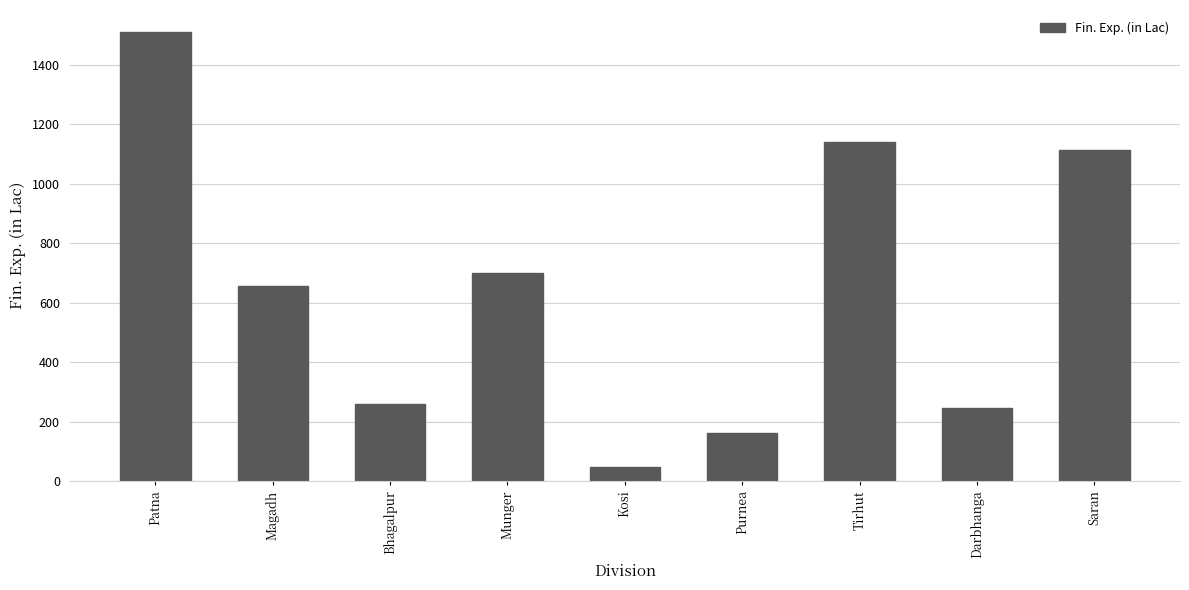

What is the ratio of the value at Munger to the value at Bhagalpur?

2.7